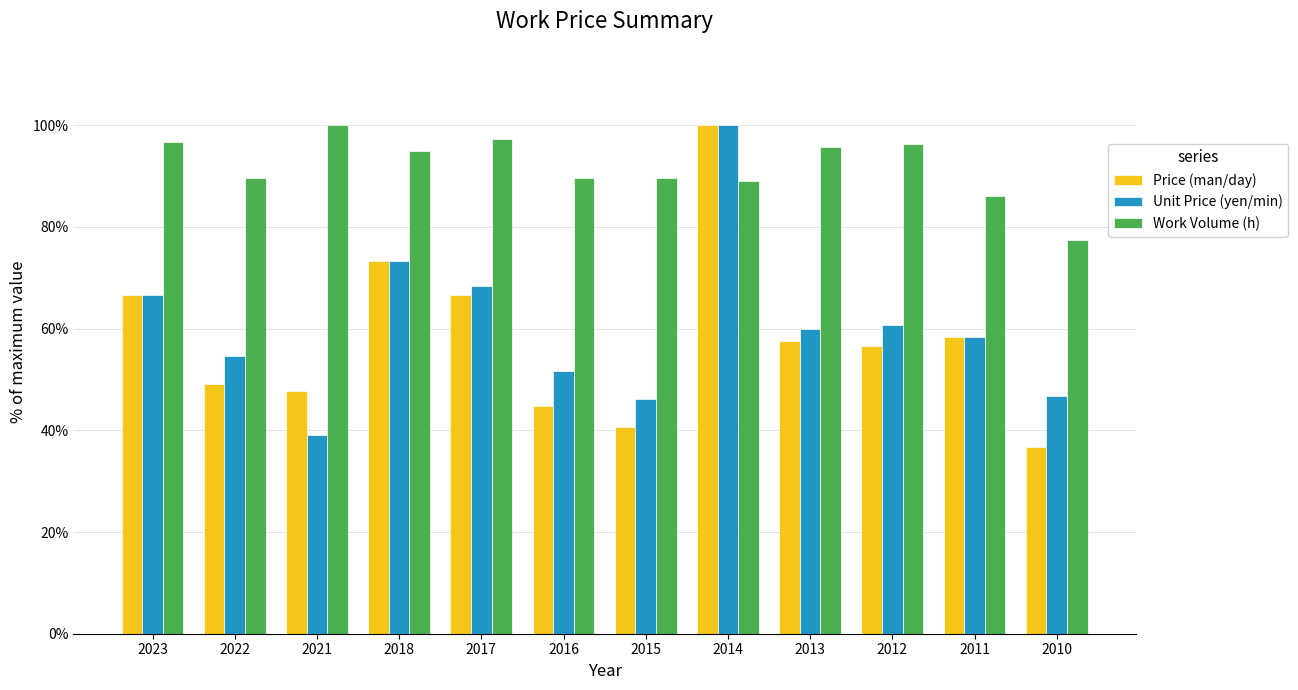

What are all the series names shown in the legend?

Price (man/day), Unit Price (yen/min), Work Volume (h)